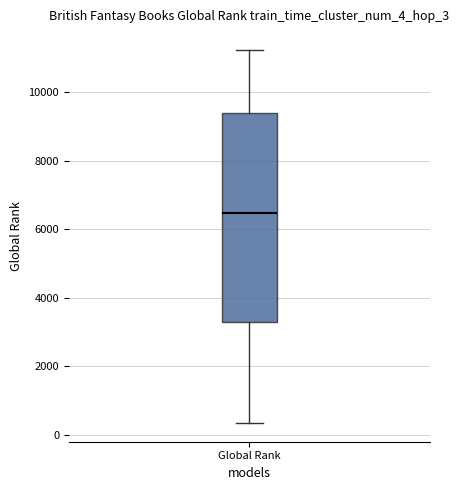

Read this box plot against the y-axis: the position of the median line, the range covered by the box, and the ends of both whiskers. The values are not printed on the chart, so give them approximately, as read against the axis.

median 6400, box 3200 to 9400, whiskers 400 to 11200